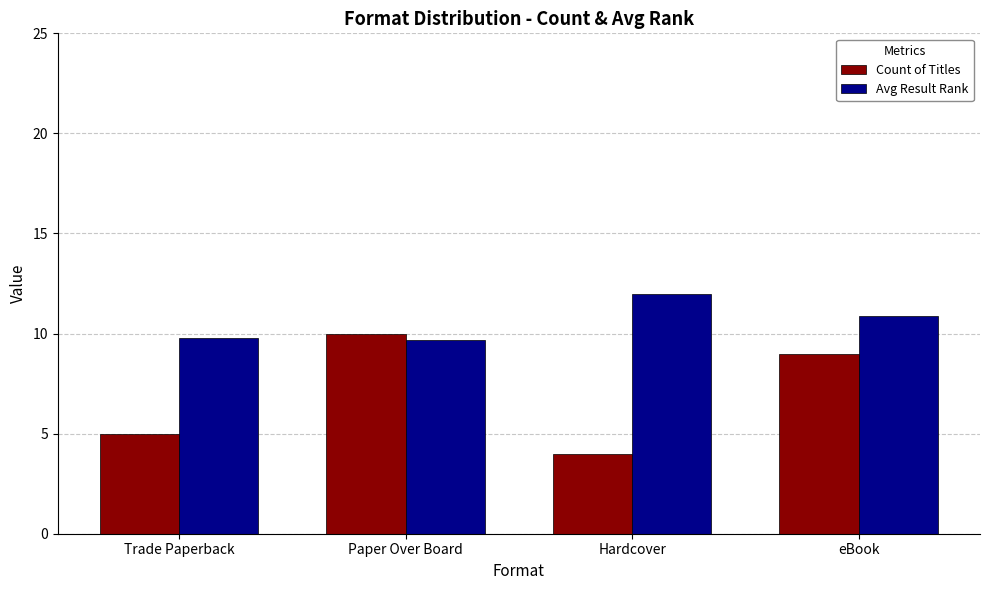

How many distinct data groups are displayed?

2